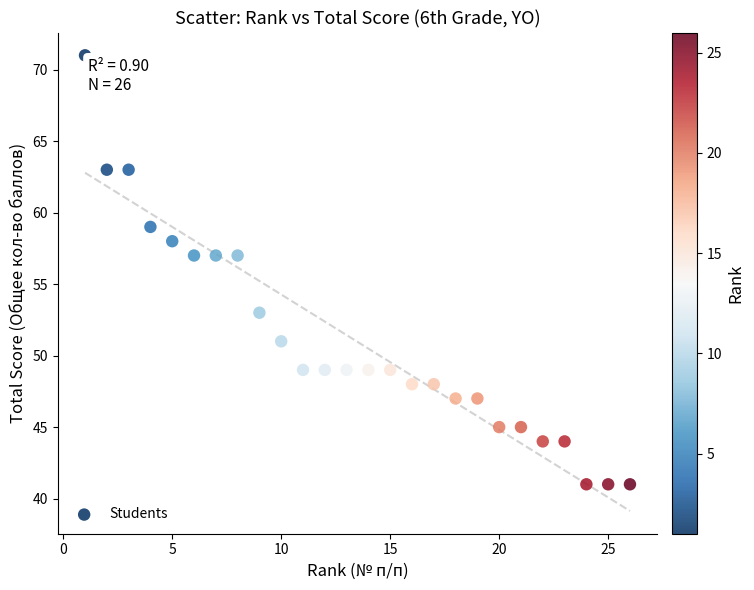

What is the range of X values (max minus min)?

25